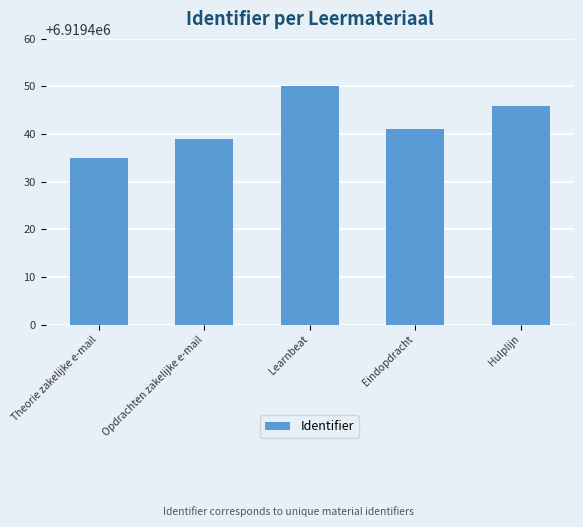

Reading left to right, transcribe all the data shown in this chart.

6919435	6919439	6919450	6919441	6919446